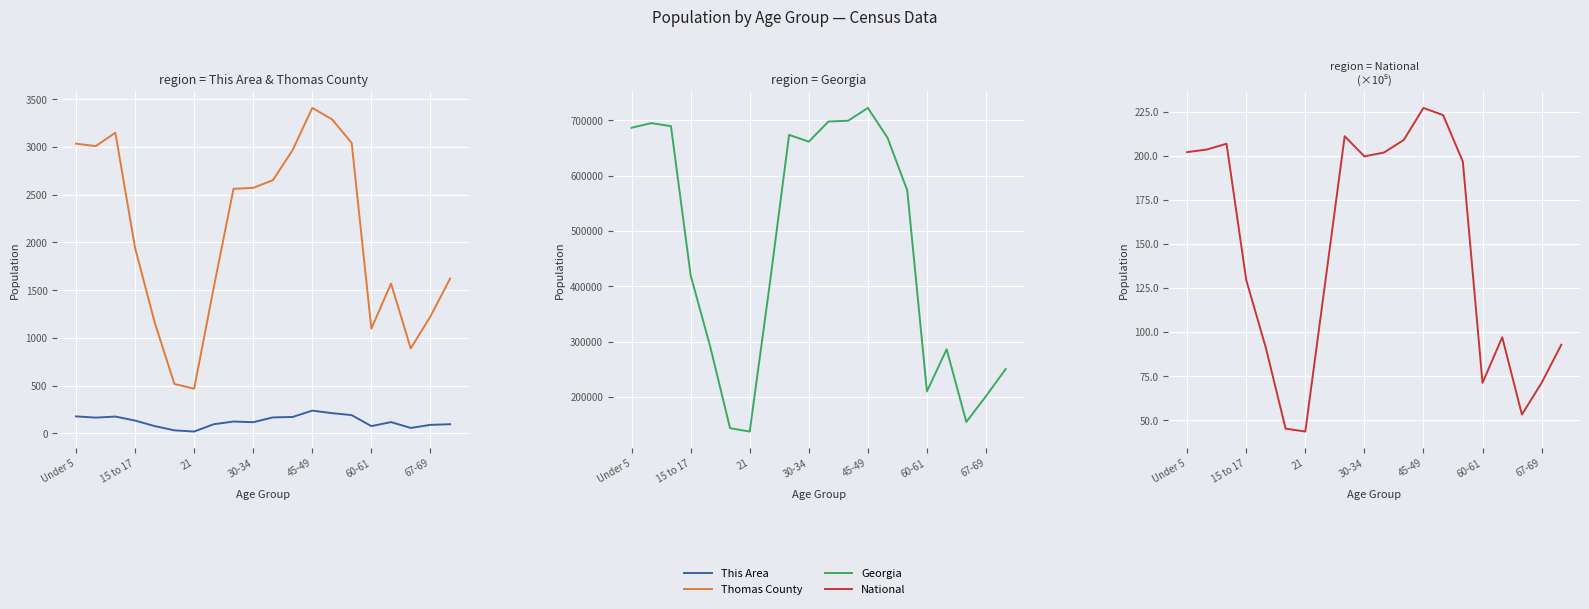

True or false: Georgia has more than 1 points higher than both neighbors.

True